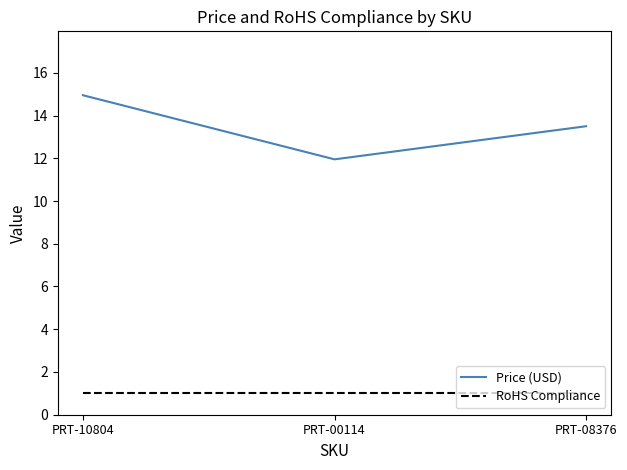

How many Price (USD) values are between 11 and 14?

2